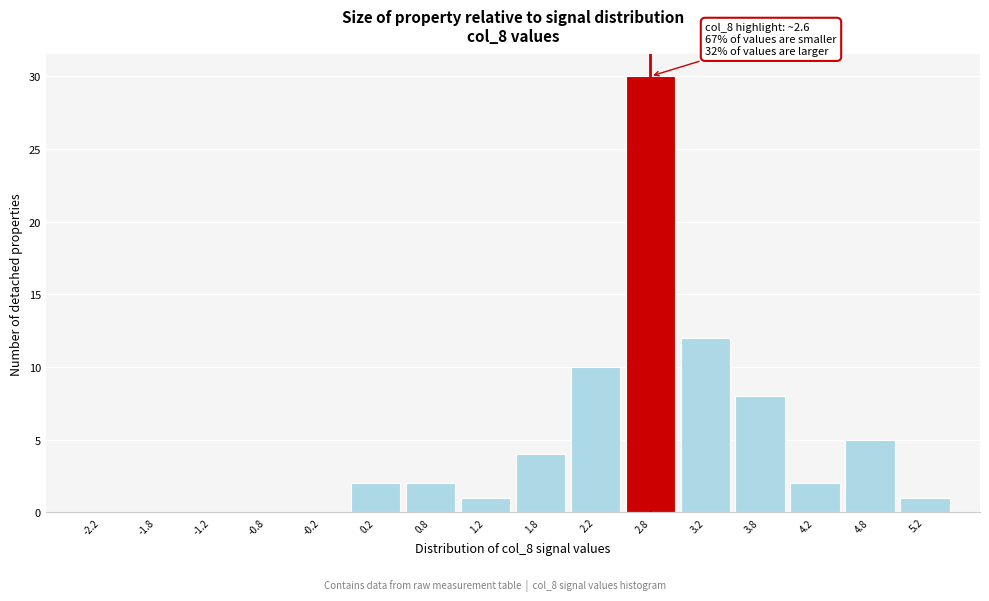

Over which range of the x-axis is the bar tallest?

2.5 to 3.0